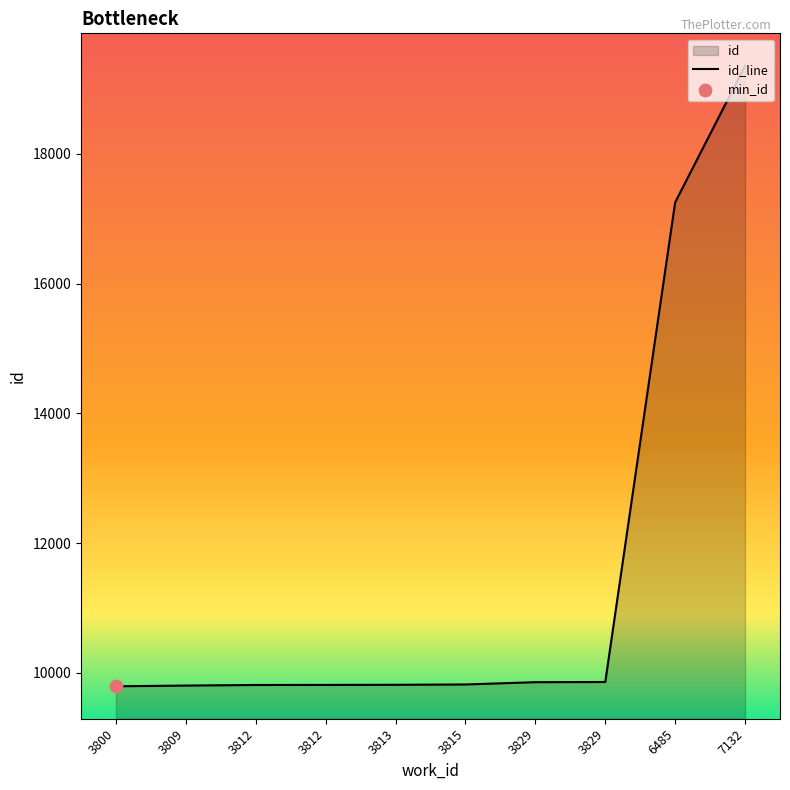

What is the ratio of the value at 3829 to the value at 6485?

0.6